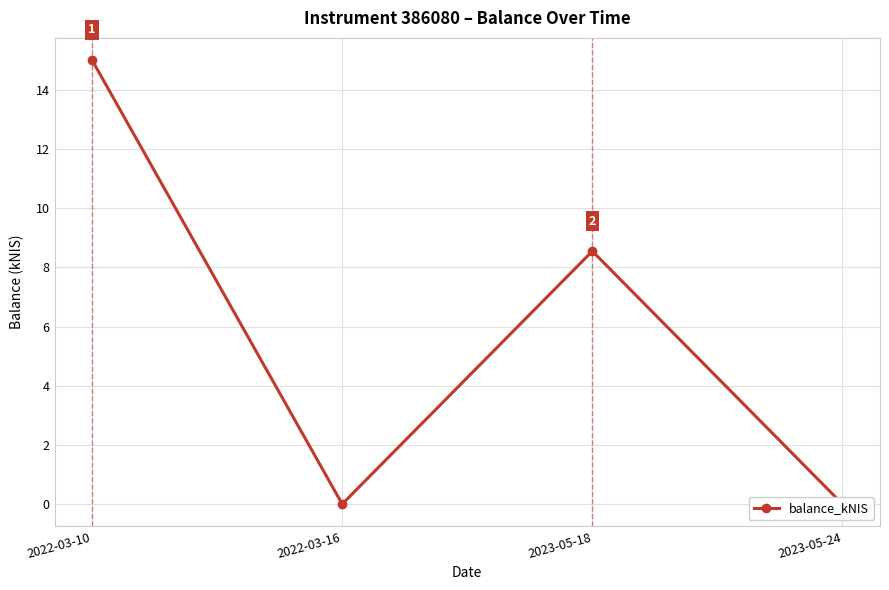

What is the greatest value displayed?

15.0